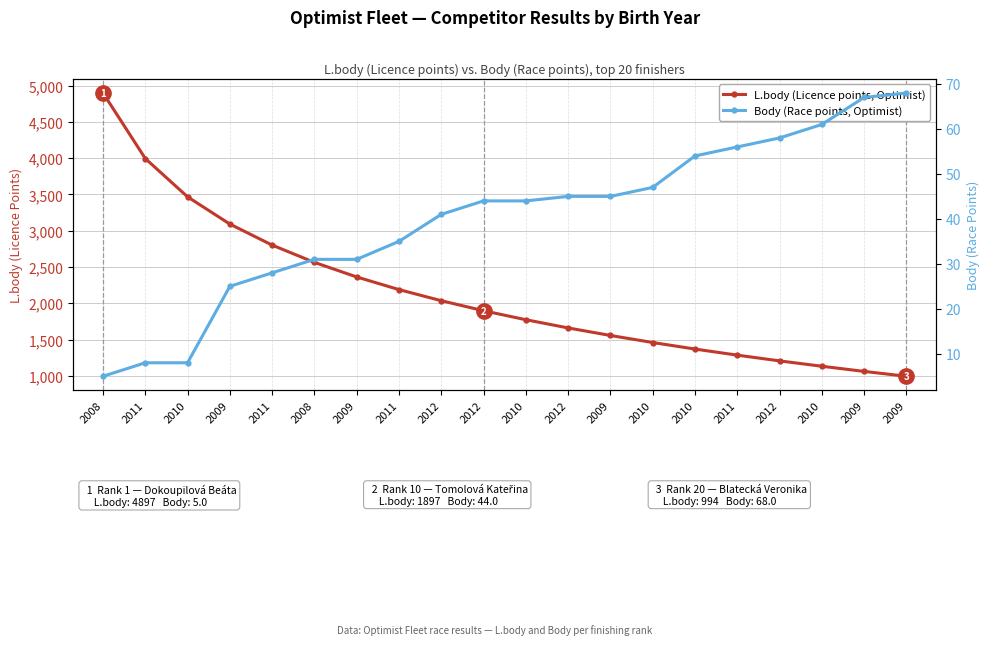

What is the minimum value shown in the chart?

5